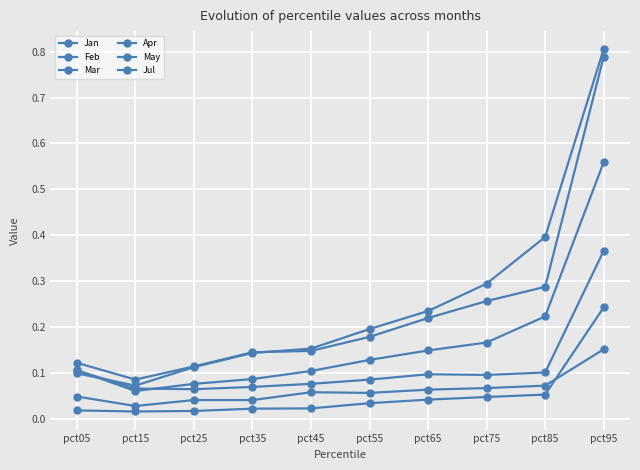

Which label corresponds to the largest value in the chart?

pct95